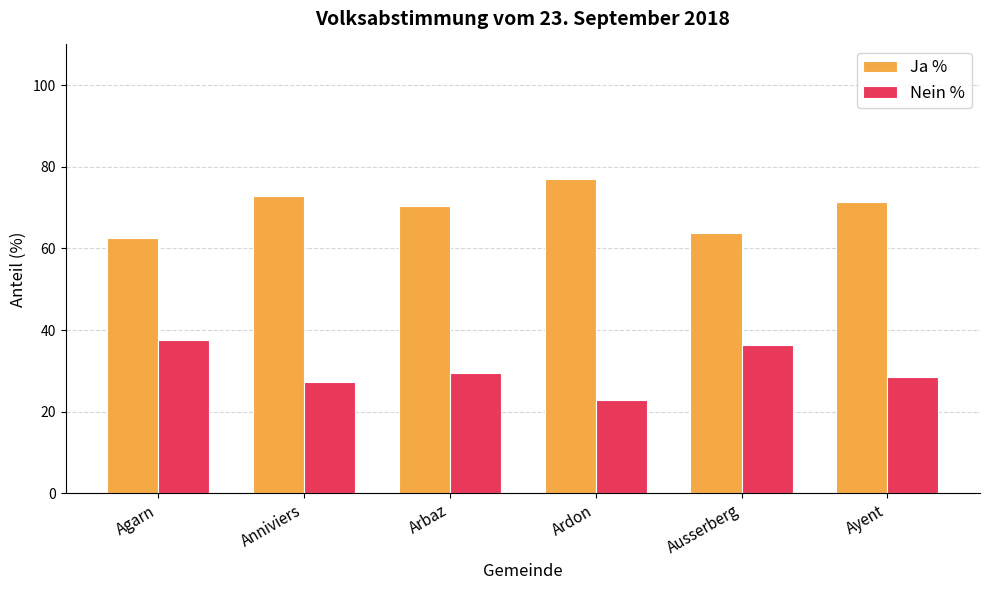

How many groups of bars are there?

6